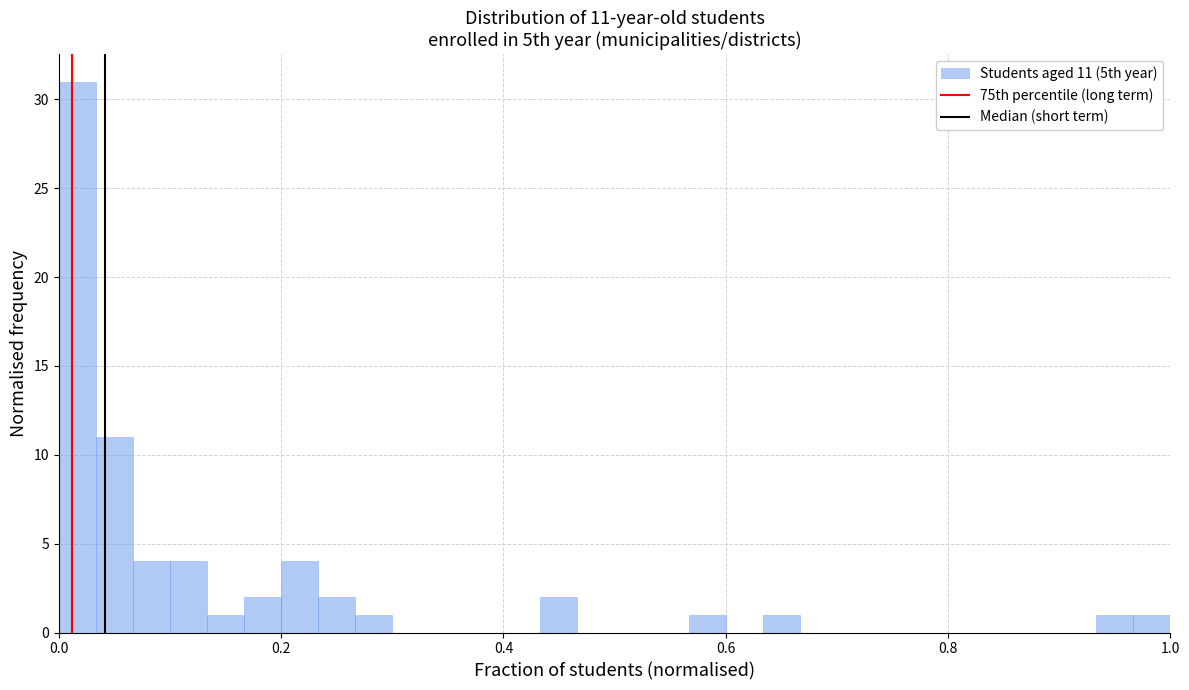

Read against the x-axis, roughly where is the centre of the tallest bar?

0.02